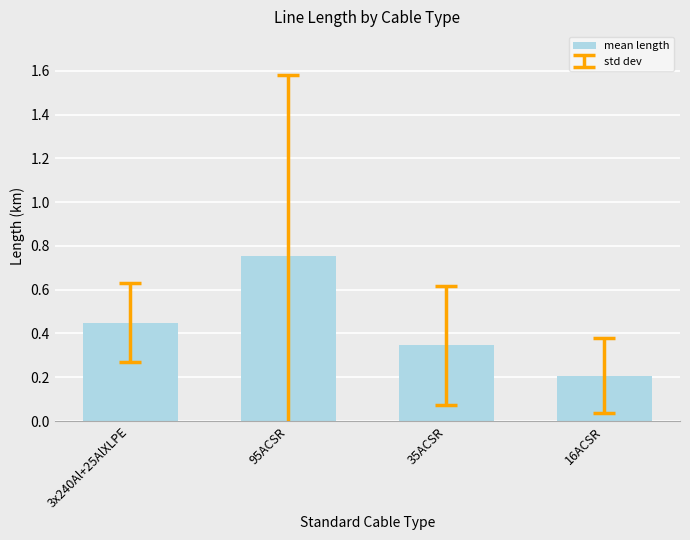

Is it true that the value at 16ACSR is 0.1?

False